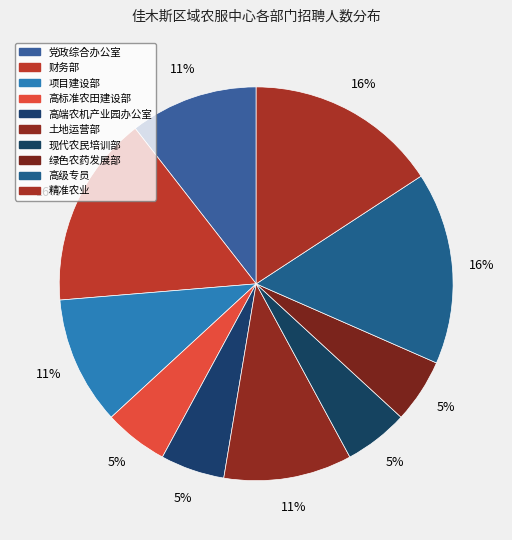

How many segments does this pie chart have?

10